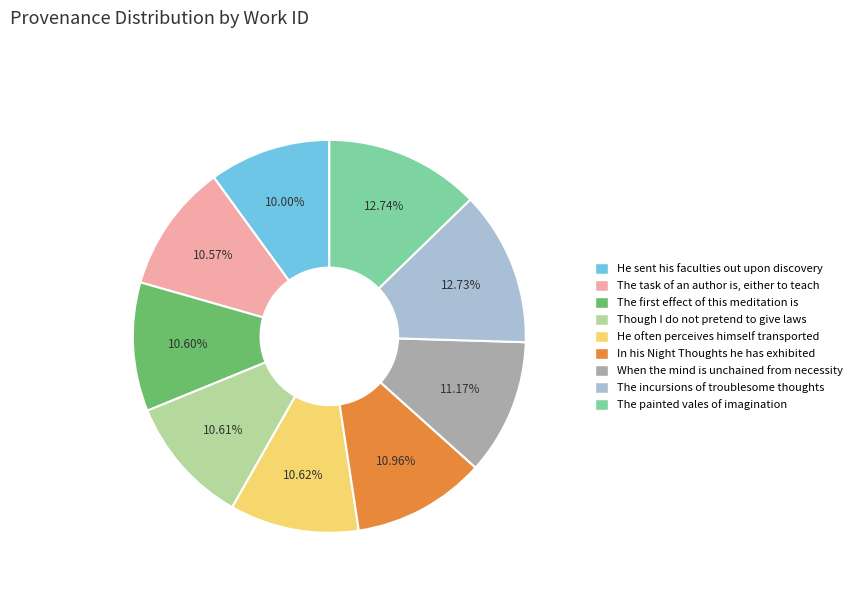

Is it true that When the mind is unchained from necessity is 11% of the pie?

True